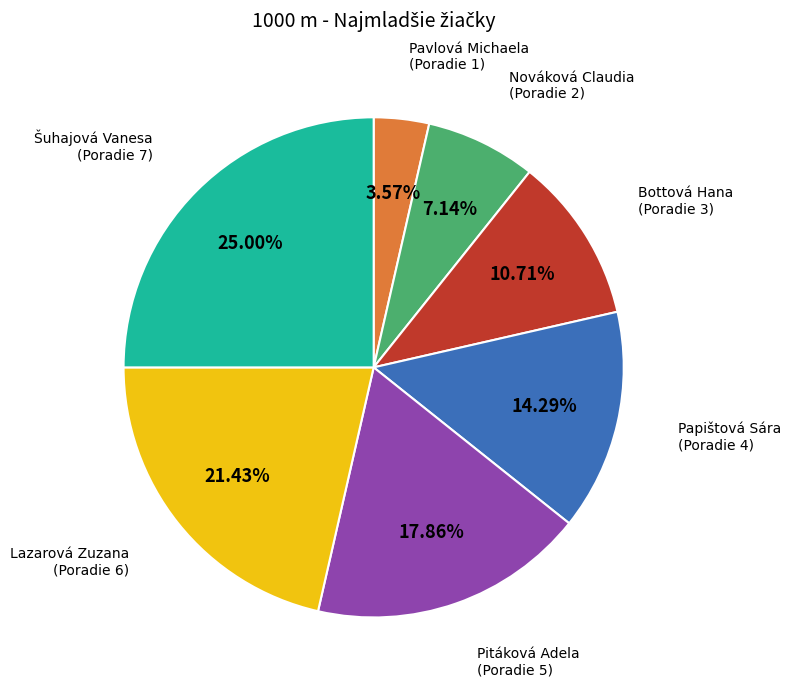

Is there any slice that represents more than half of the pie?

No